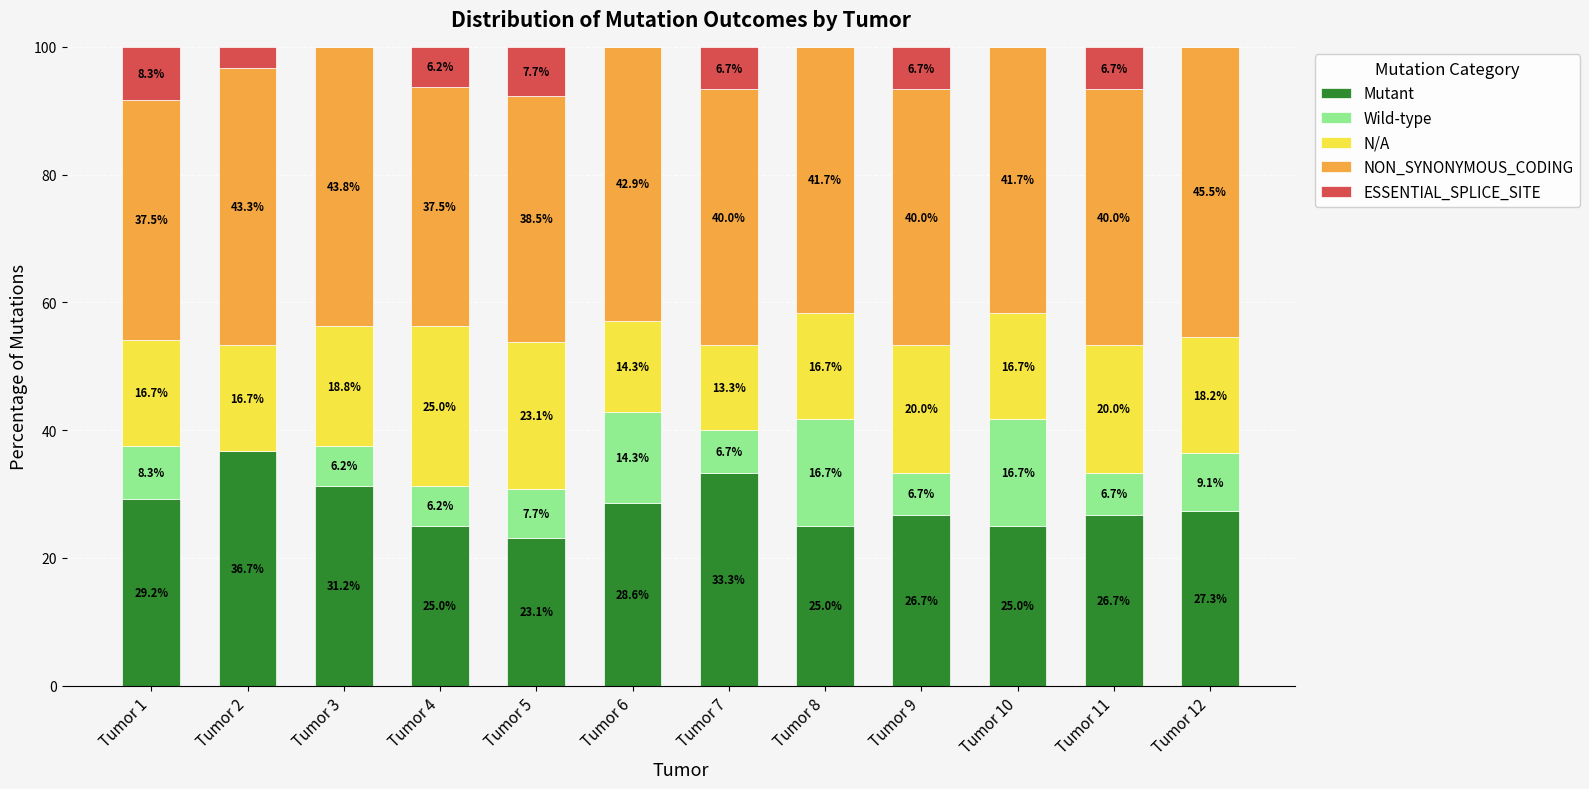

The Mutant series shows 36.7 at Tumor 2. True or false?

True